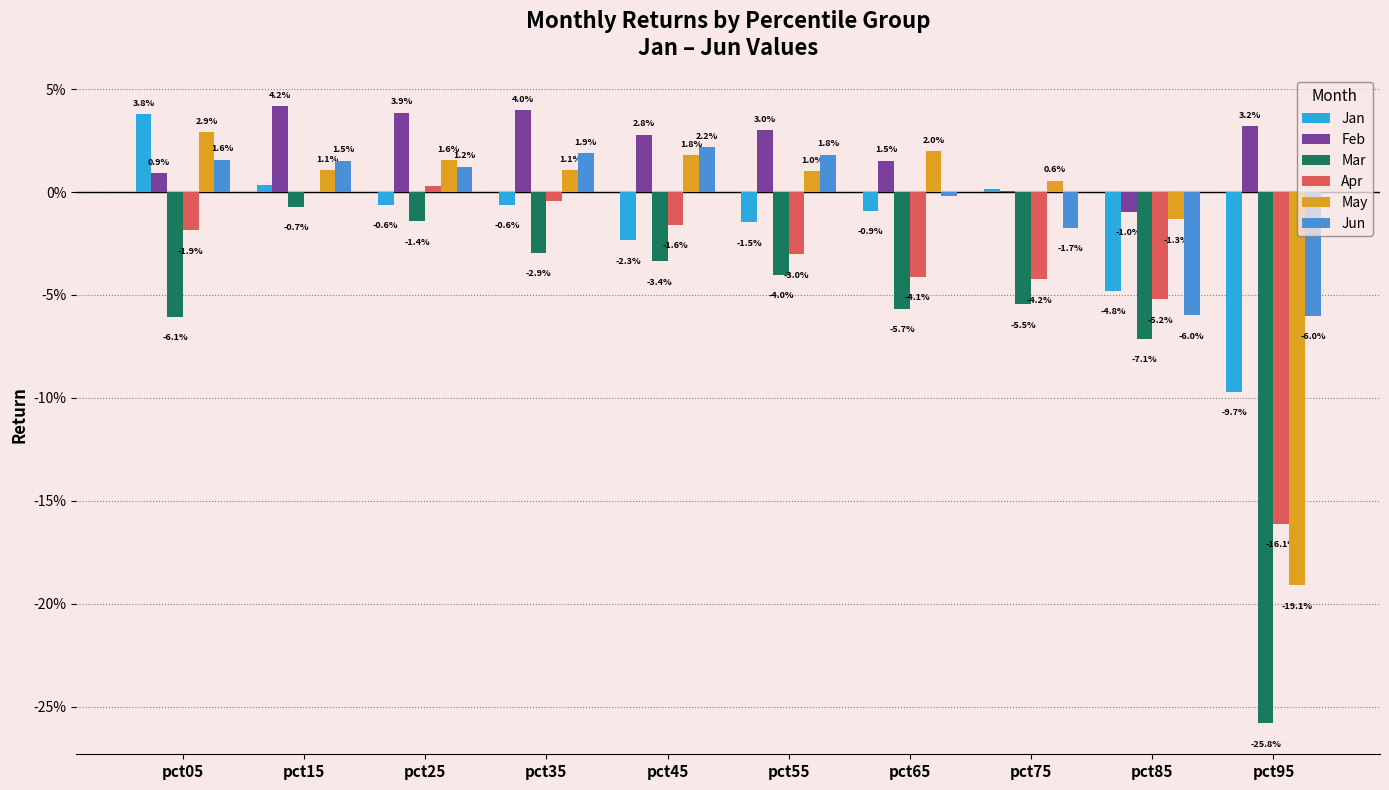

At which label does Jan first exceed 0?

pct05